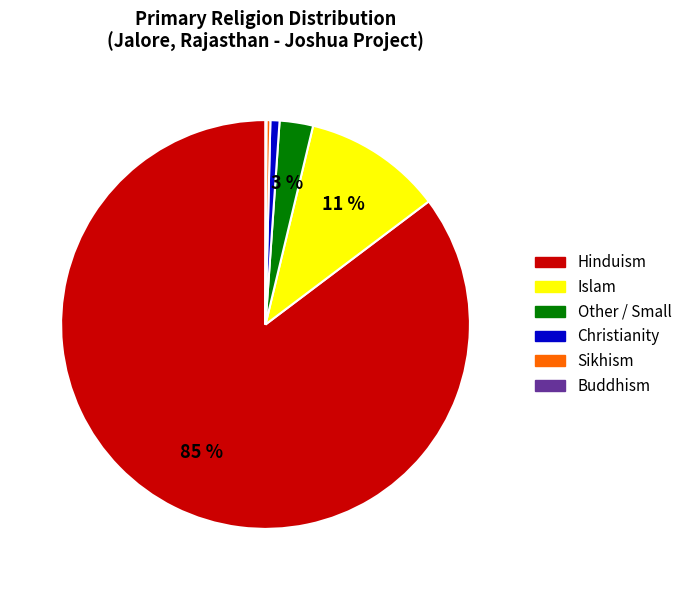

Does any single category account for the majority?

Yes